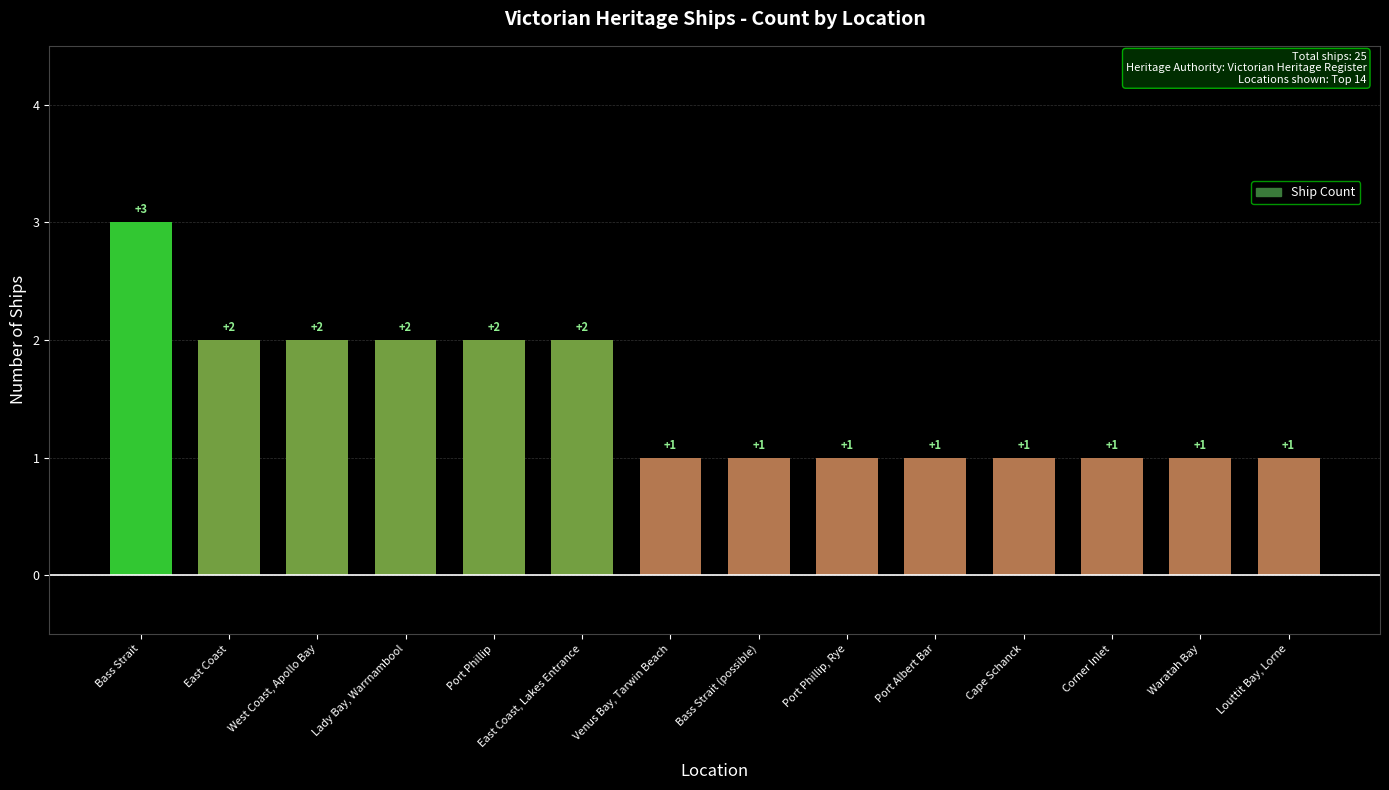

The chart shows a value of 1 at Cape Schanck. True or false?

True